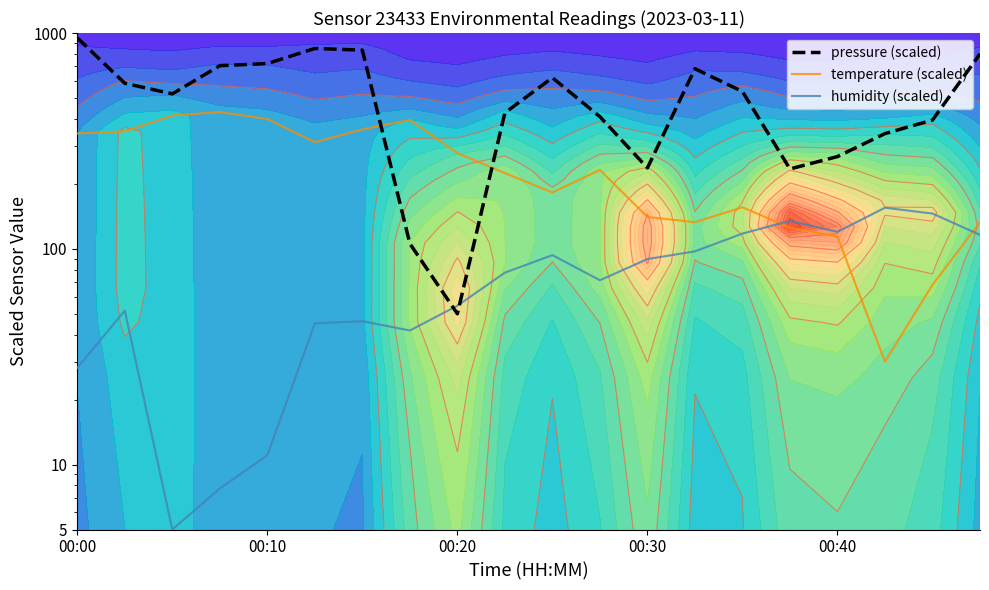

What is the approximate value of temperature (scaled) at 18?

68.1